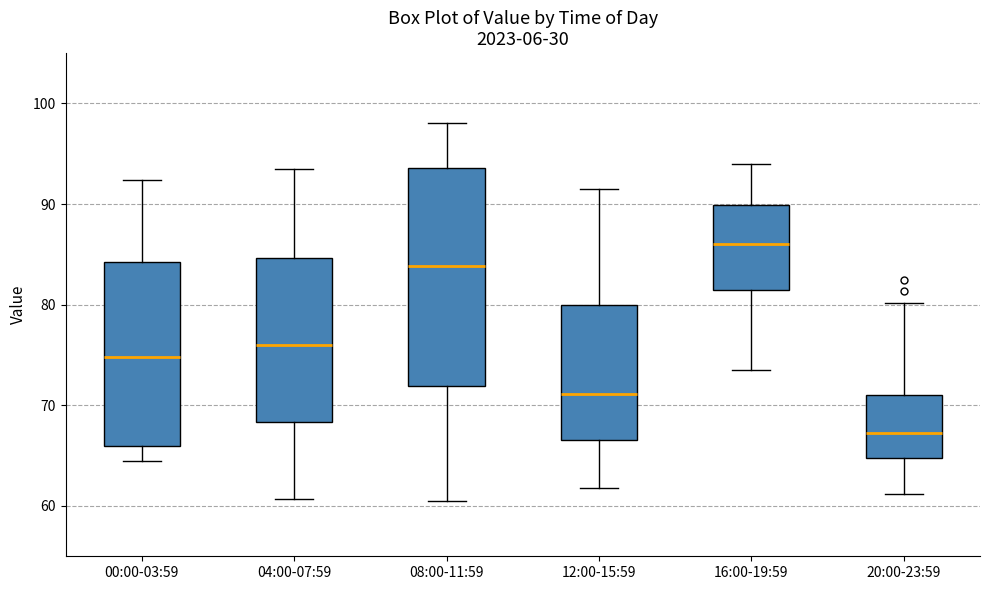

Where does the upper whisker of the box for 16:00-19:59 end on the y-axis? The values are not printed on the chart, so give them approximately, as read against the axis.

94